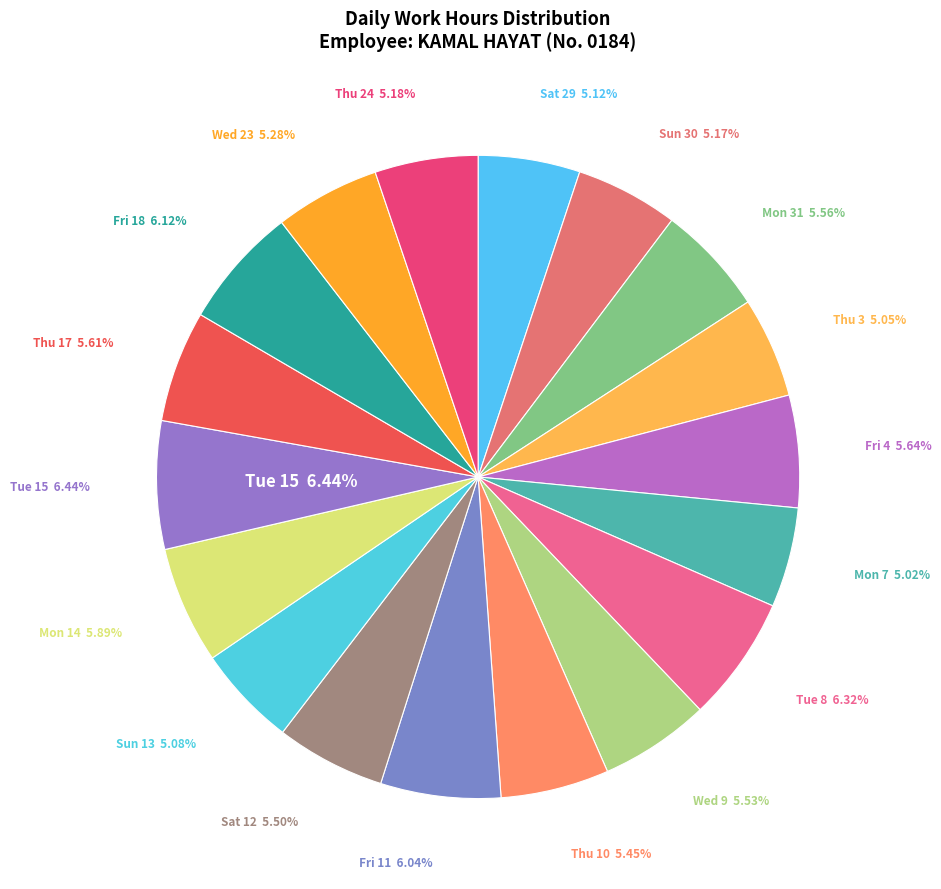

To the nearest percent, what is the average slice percentage?

6%